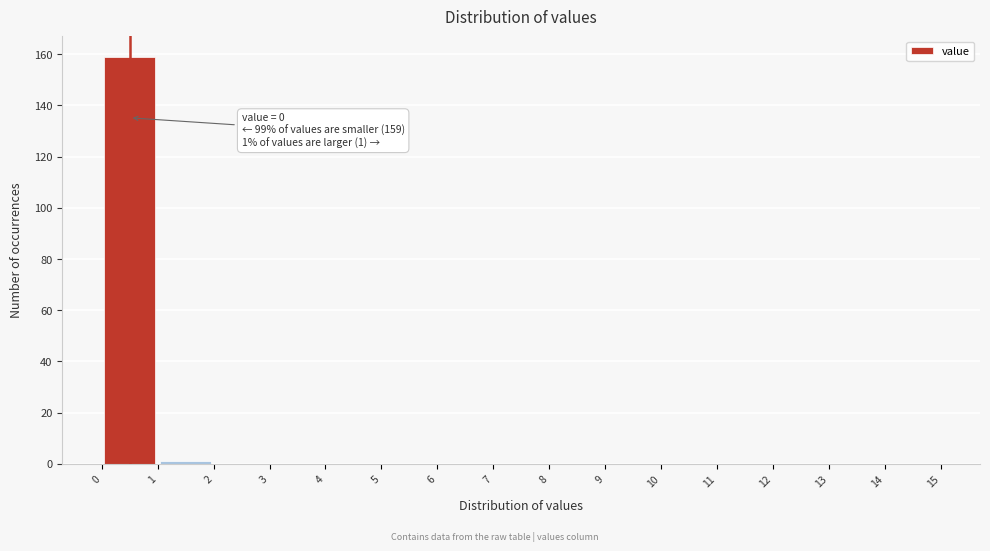

Which range on the x-axis has the tallest bar?

0 to 1